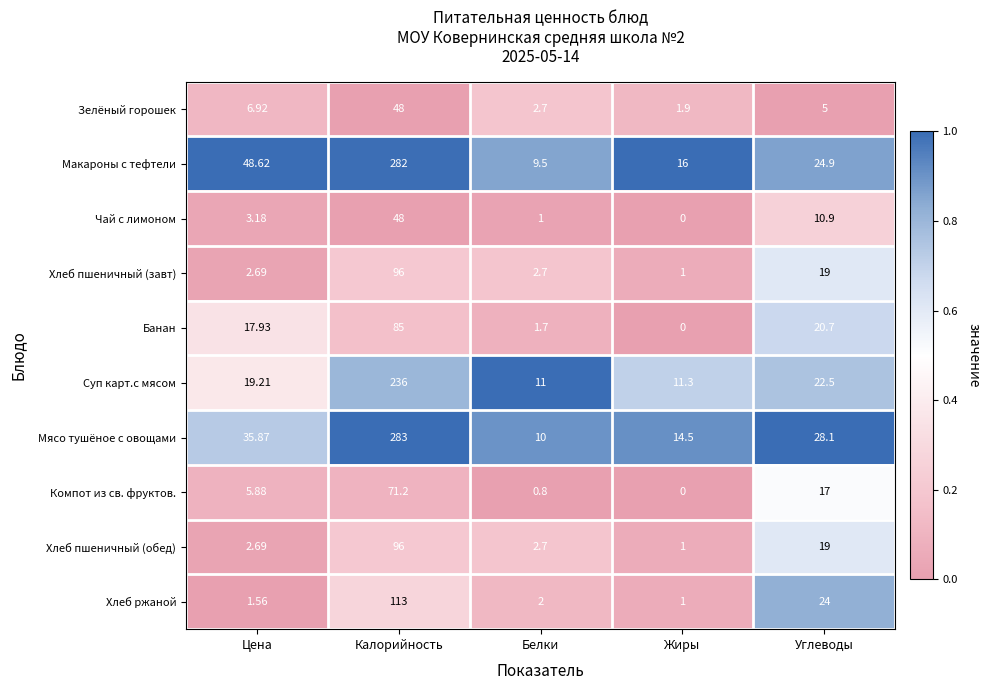

Is the value of Суп карт.с мясом at Жиры greater than the value of Мясо тушёное с овощами at Жиры?

No